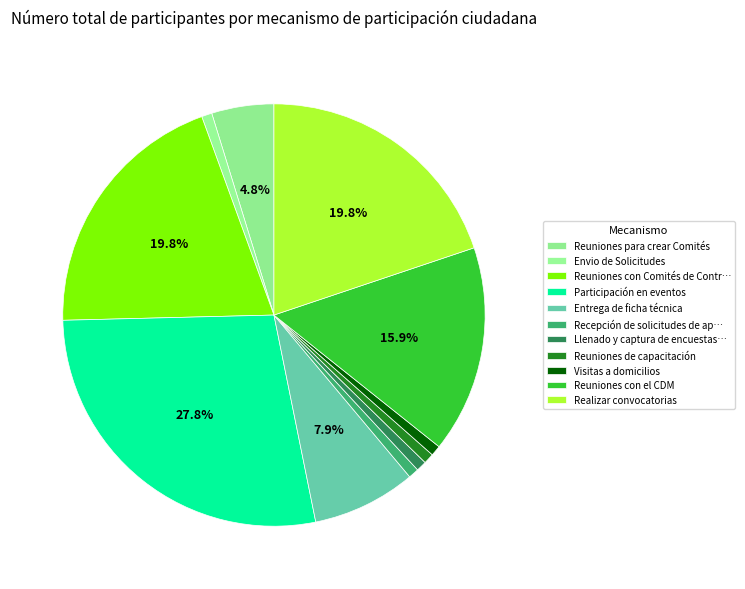

The Reuniones de capacitación slice represents 1% of the pie. True or false?

True